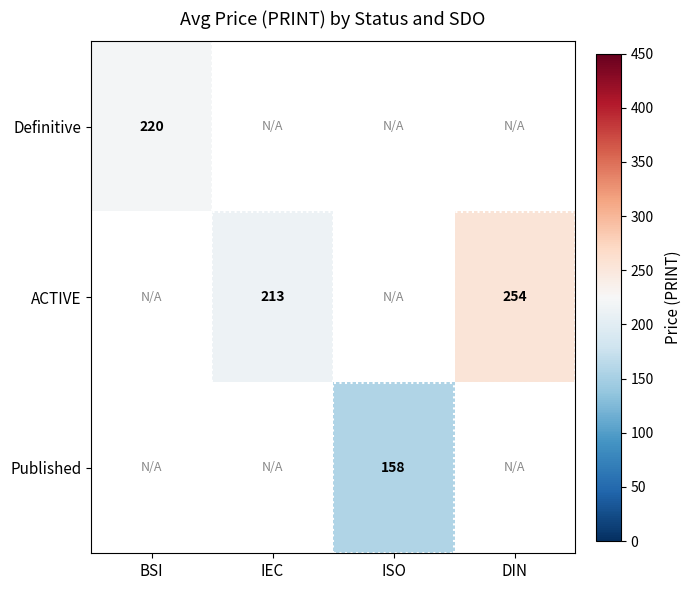

Which label corresponds to the largest value in the chart?

DIN